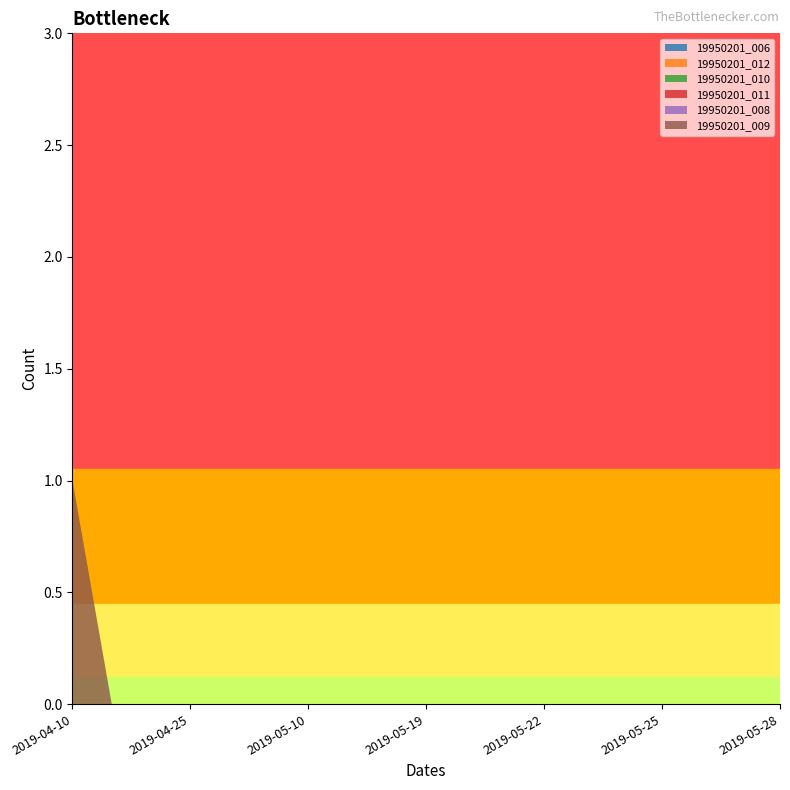

Reading left to right, list all the values displayed in this chart.

19950201_006: 0	0	0	0	0	0	0	0	0	0	0	0	0	0	0	0	0	0	0
19950201_012: 0	0	0	0	0	0	0	0	0	0	0	0	0	0	0	0	0	0	0
19950201_010: 0	0	0	0	0	0	0	0	0	0	0	0	0	0	0	0	0	0	0
19950201_011: 0	0	0	0	0	0	0	0	0	0	0	0	0	0	0	0	0	0	0
19950201_008: 0	0	0	0	0	0	0	0	0	0	0	0	0	0	0	0	0	0	0
19950201_009: 1	0	0	0	0	0	0	0	0	0	0	0	0	0	0	0	0	0	0